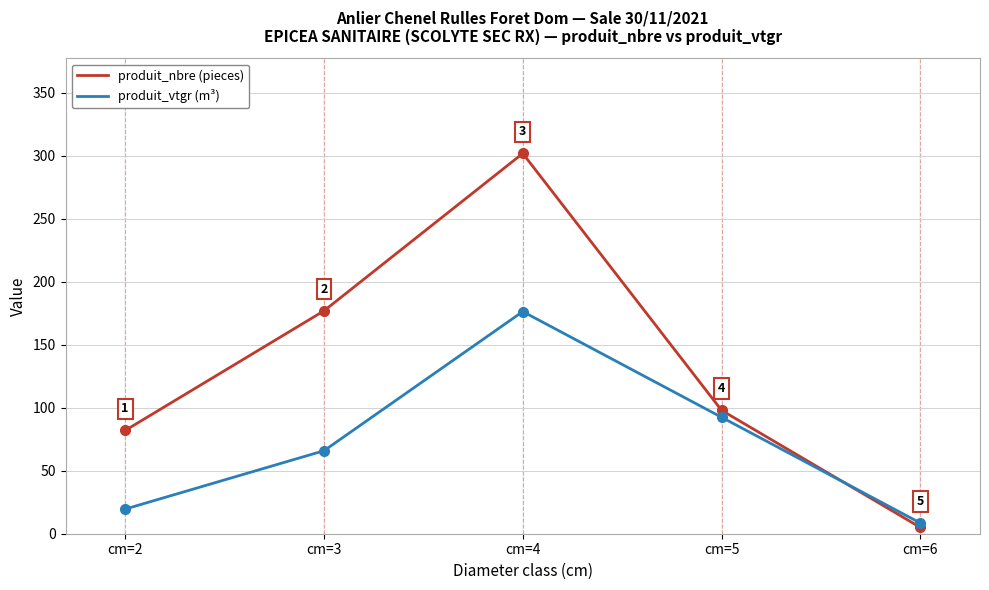

What are all the series names shown in the legend?

produit_nbre (pieces), produit_vtgr (m³)